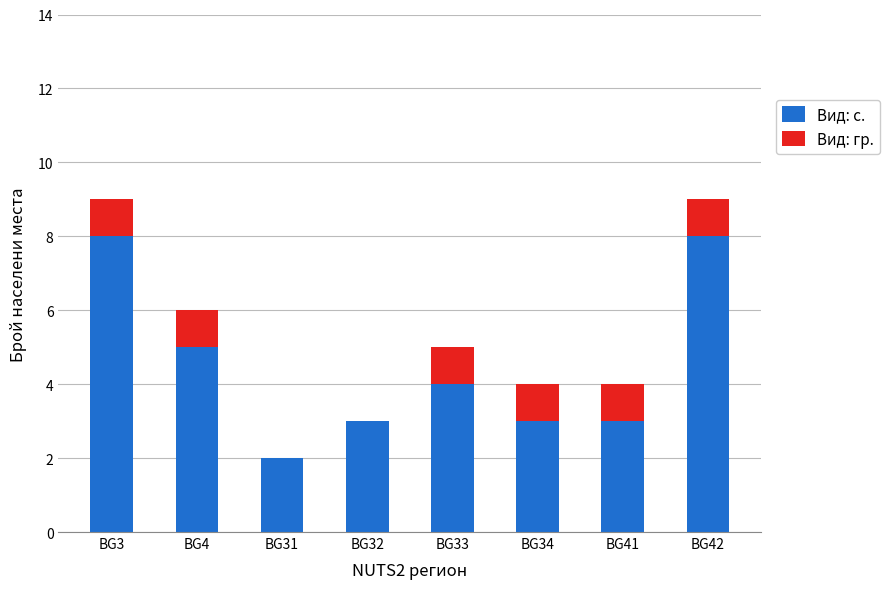

What is the difference between the Вид: с. values at BG41 and BG42?

5